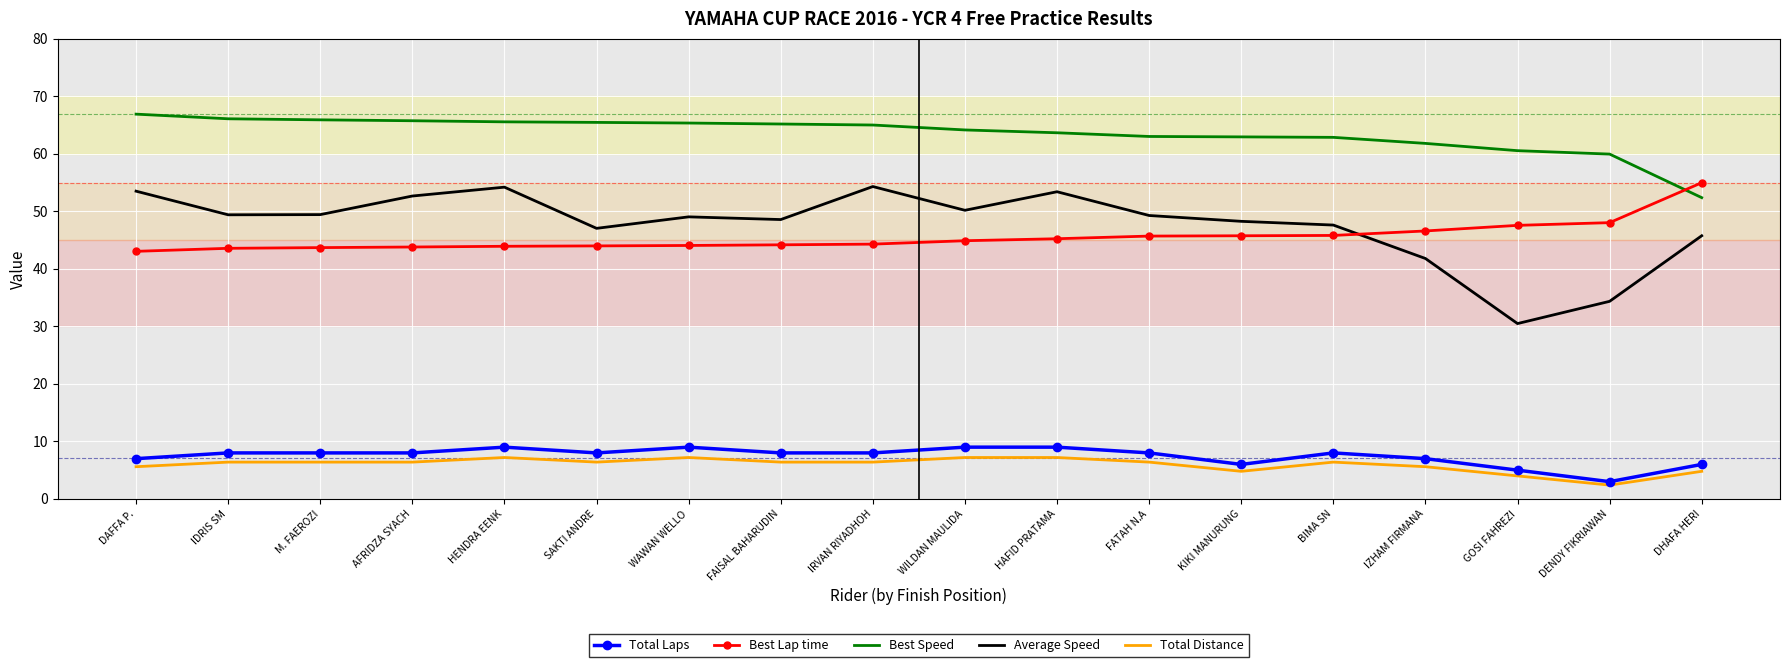

True or false: Best Lap time and Total Distance cross at least once.

False